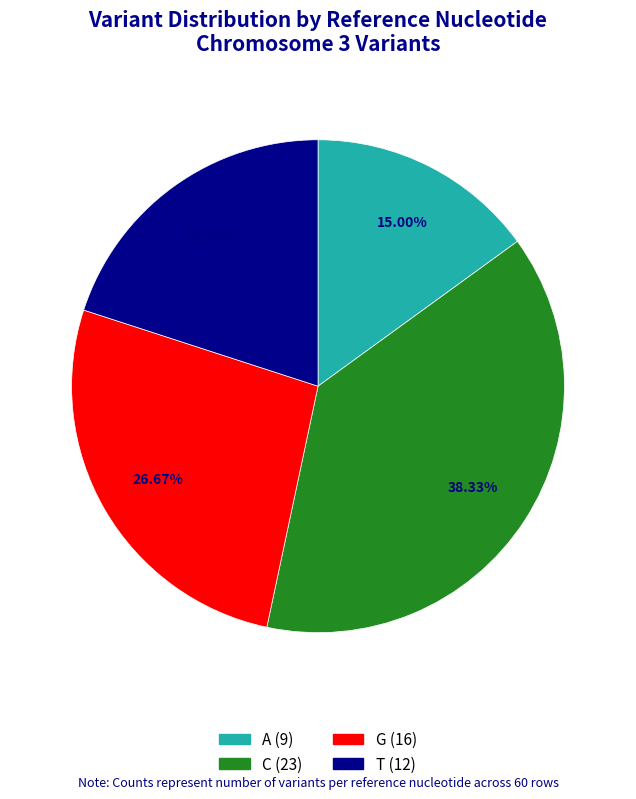

Rank the categories by value from highest to lowest.

C, G, T, A